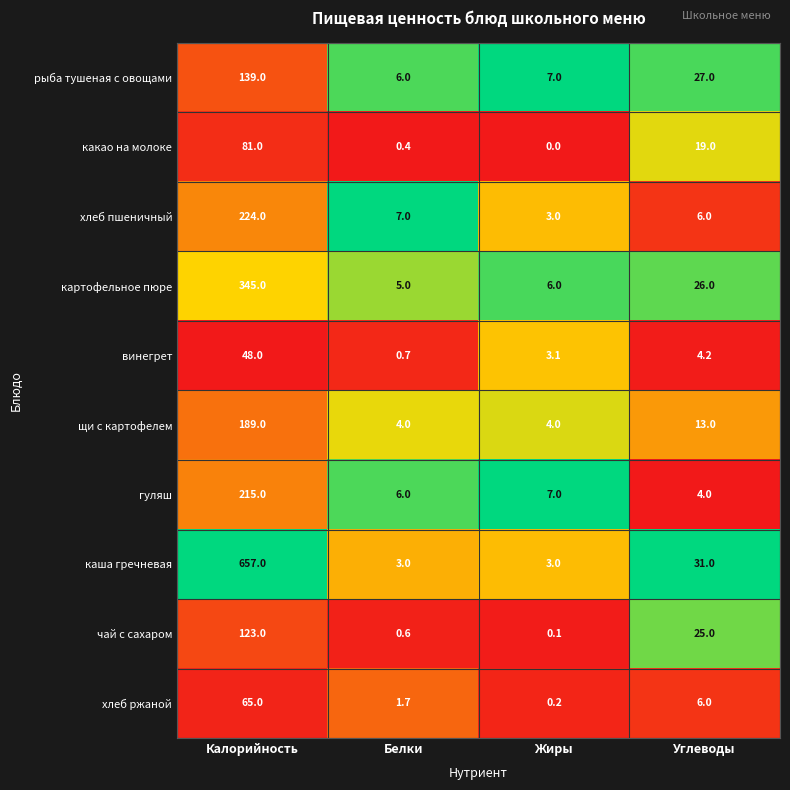

What is the approximate value of гуляш at Углеводы?

4.0